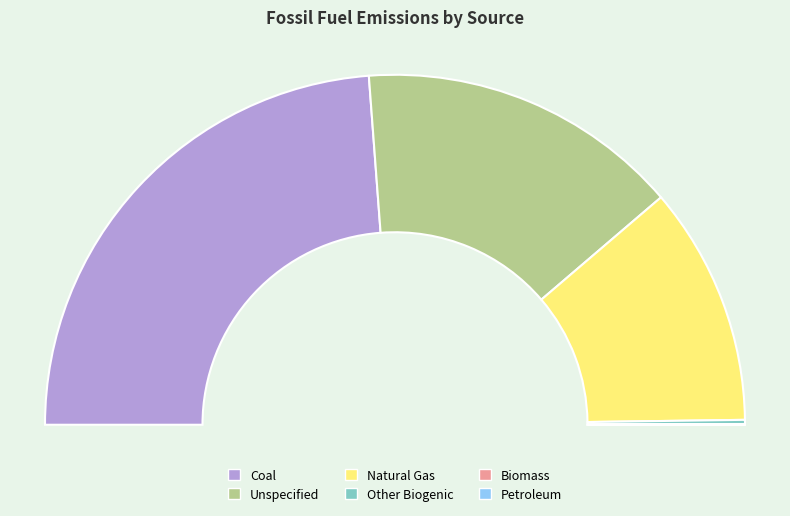

What is the total percentage of Coal and Unspecified?

77.5%